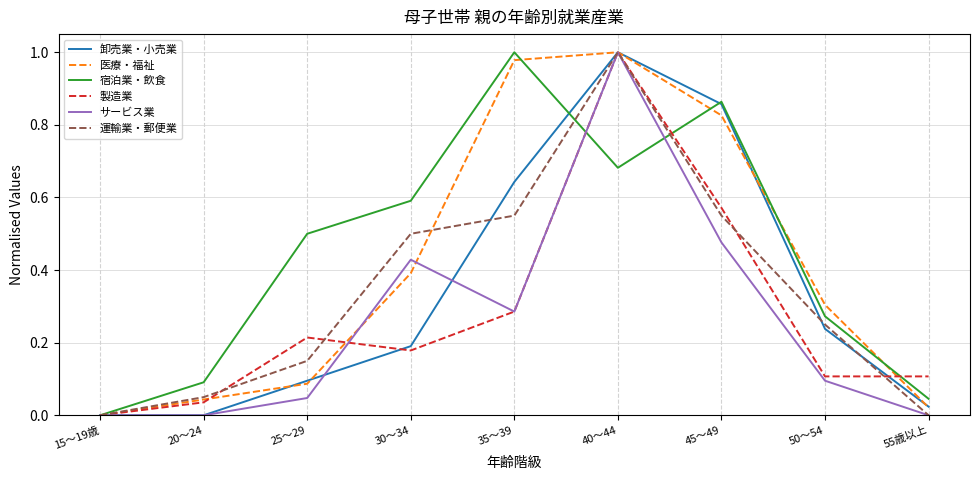

True or false: 宿泊業・飲食 and 医療・福祉 intersect in this chart.

True